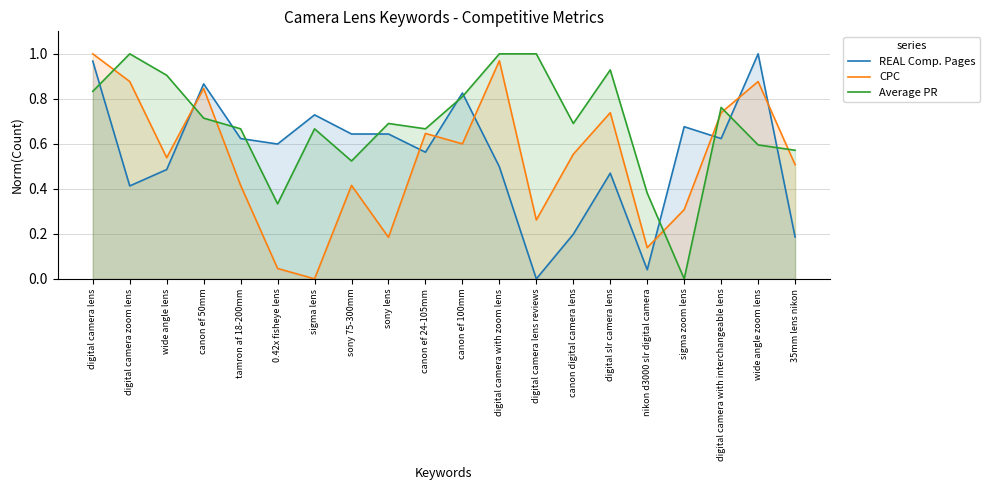

What is the difference between the second highest and minimum values in the CPC series?

1.0